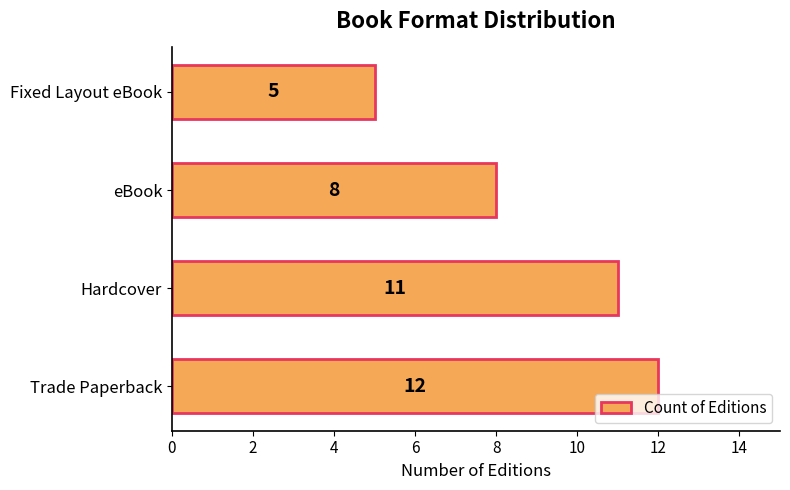

Which category has the lowest value across all series?

Fixed Layout eBook